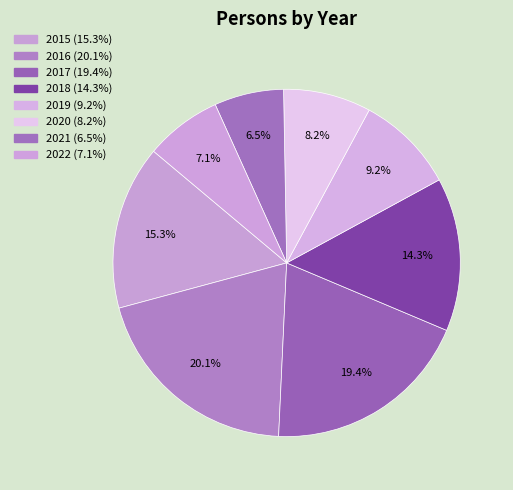

True or false: 2019 accounts for 9% of the total.

True